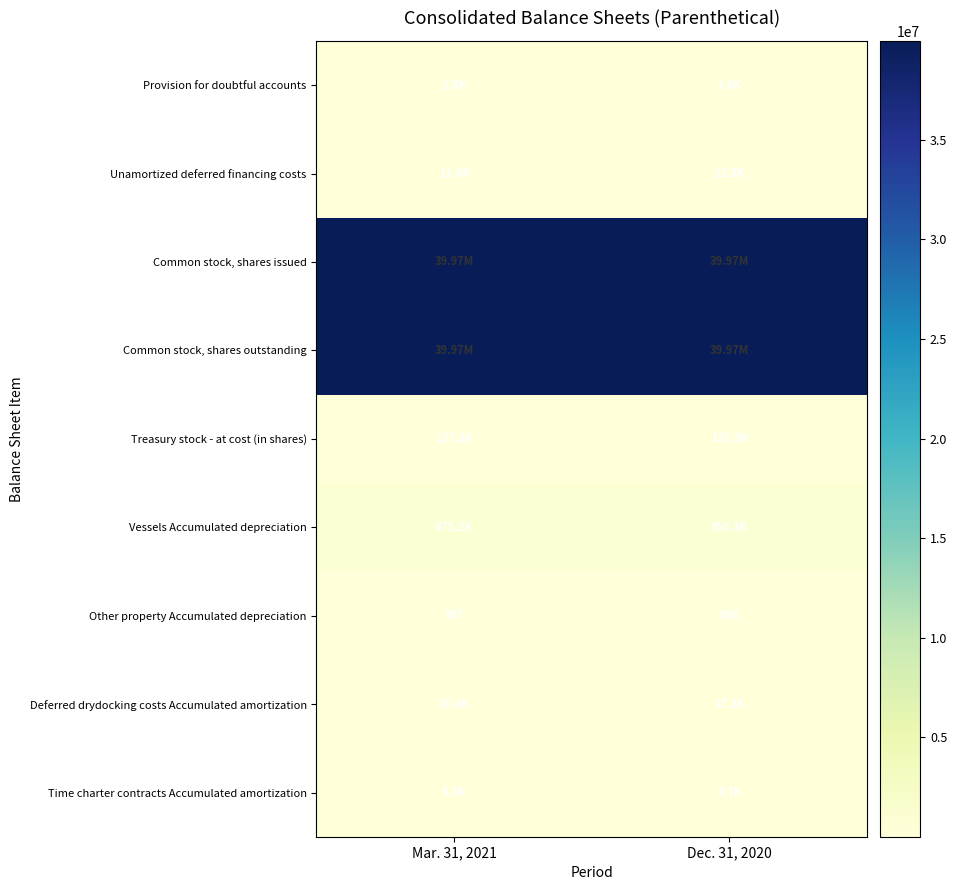

What is the difference between the maximum and minimum values in the Other property Accumulated depreciation series?

71